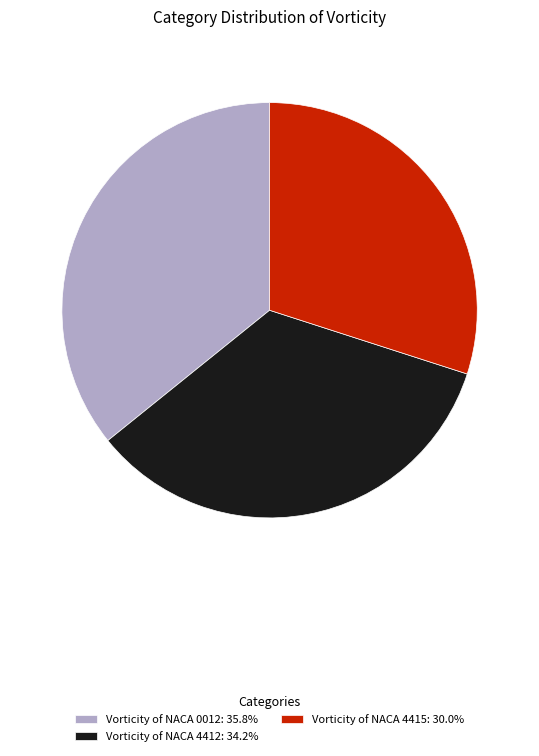

Rank the categories by value from lowest to highest.

Vorticity of NACA 4415, Vorticity of NACA 4412, Vorticity of NACA 0012